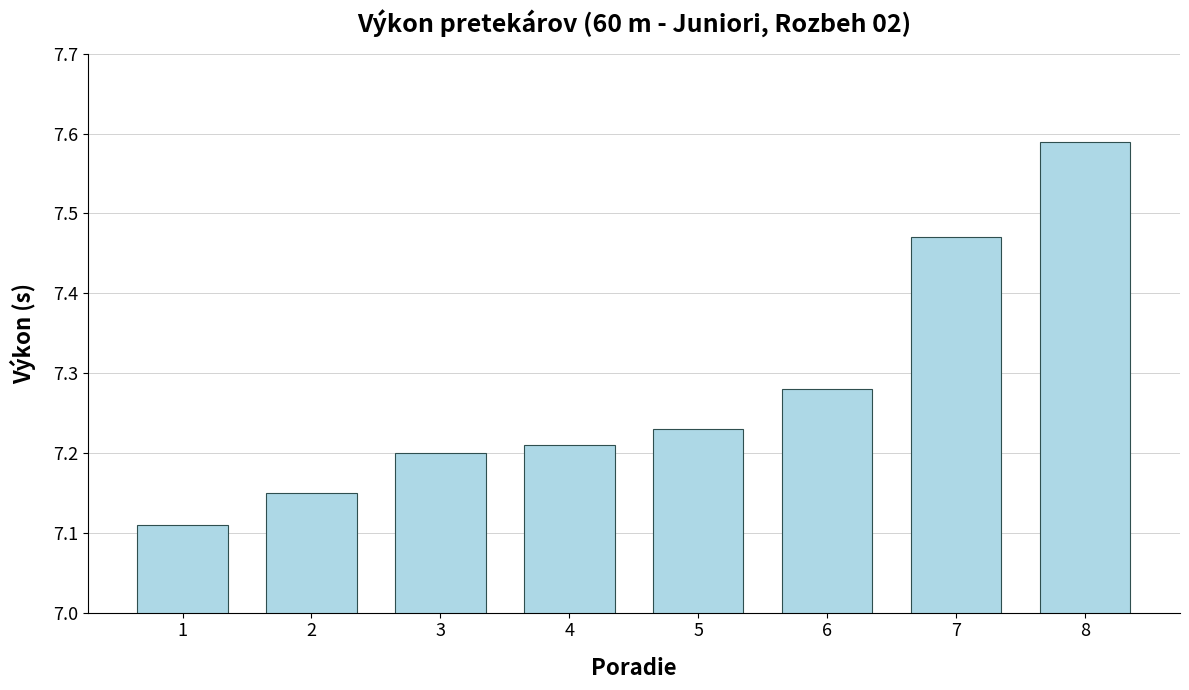

At which category does the chart reach its peak across all series?

8